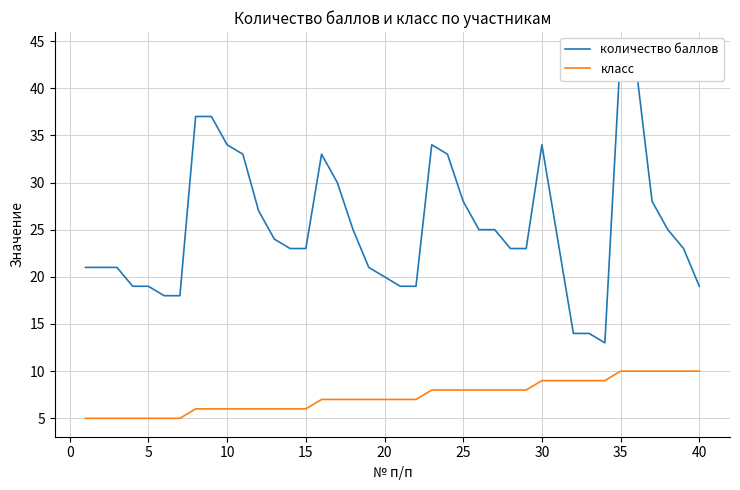

True or false: количество баллов and класс cross at least once.

False